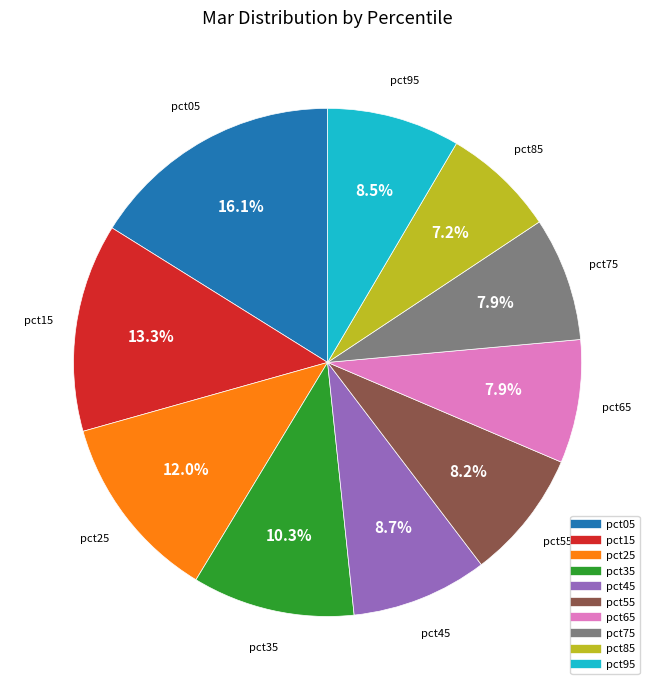

To the nearest percent, what portion does pct15 represent?

13%